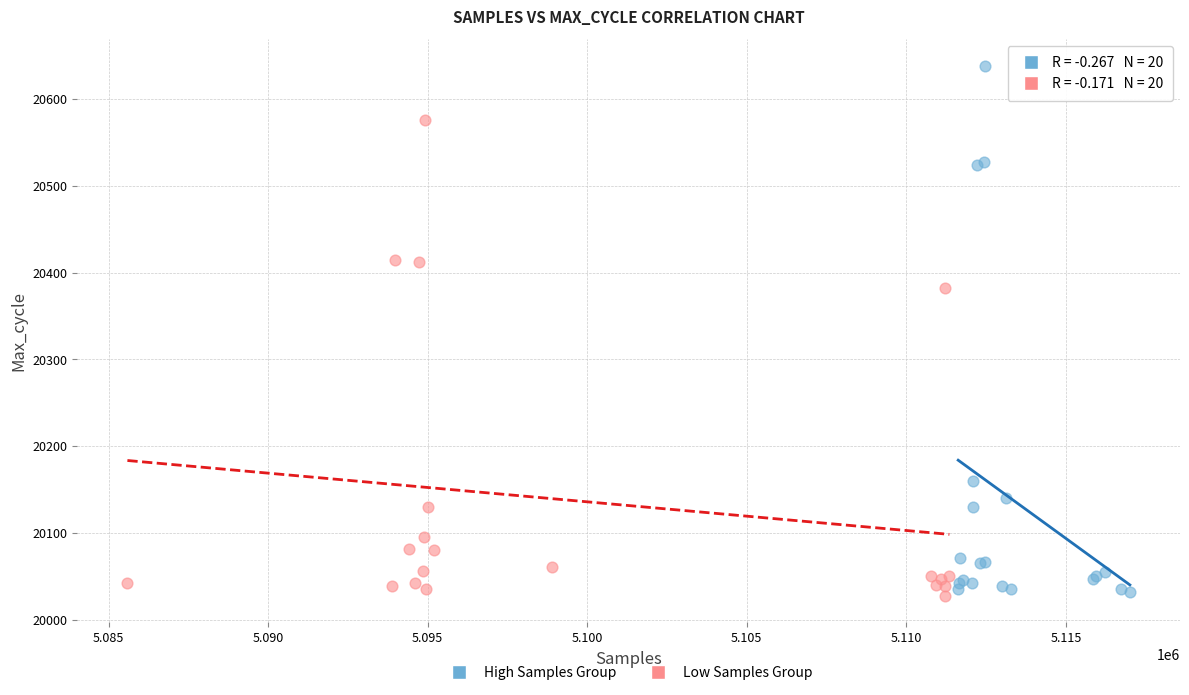

Which series has the widest spread of Y values?

High Samples Group